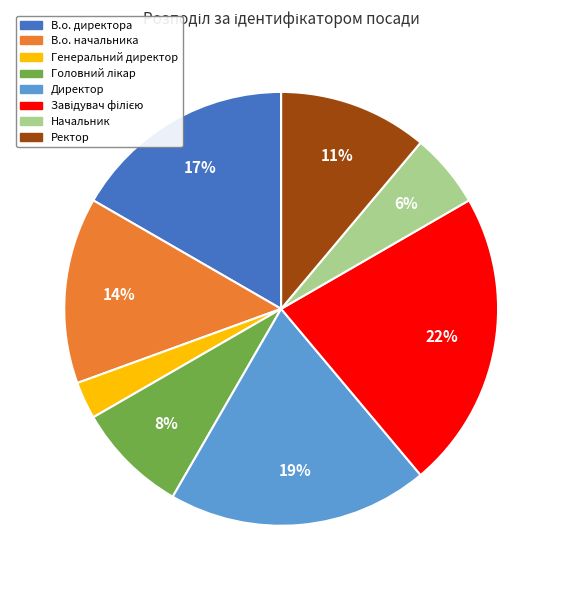

How many slices are in this pie chart?

8